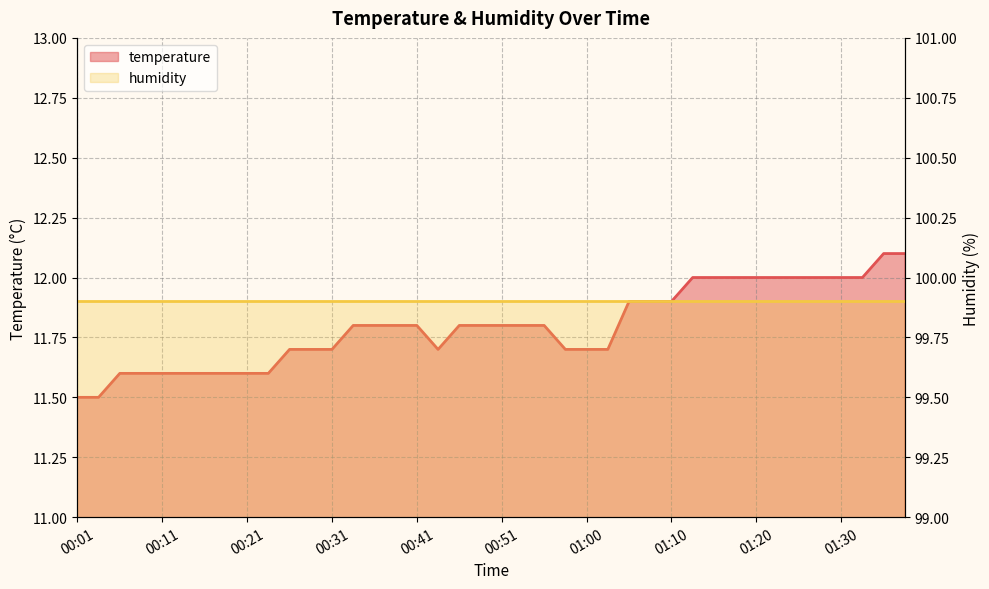

The chart shows a value of 11.7 at 00:43. True or false?

True